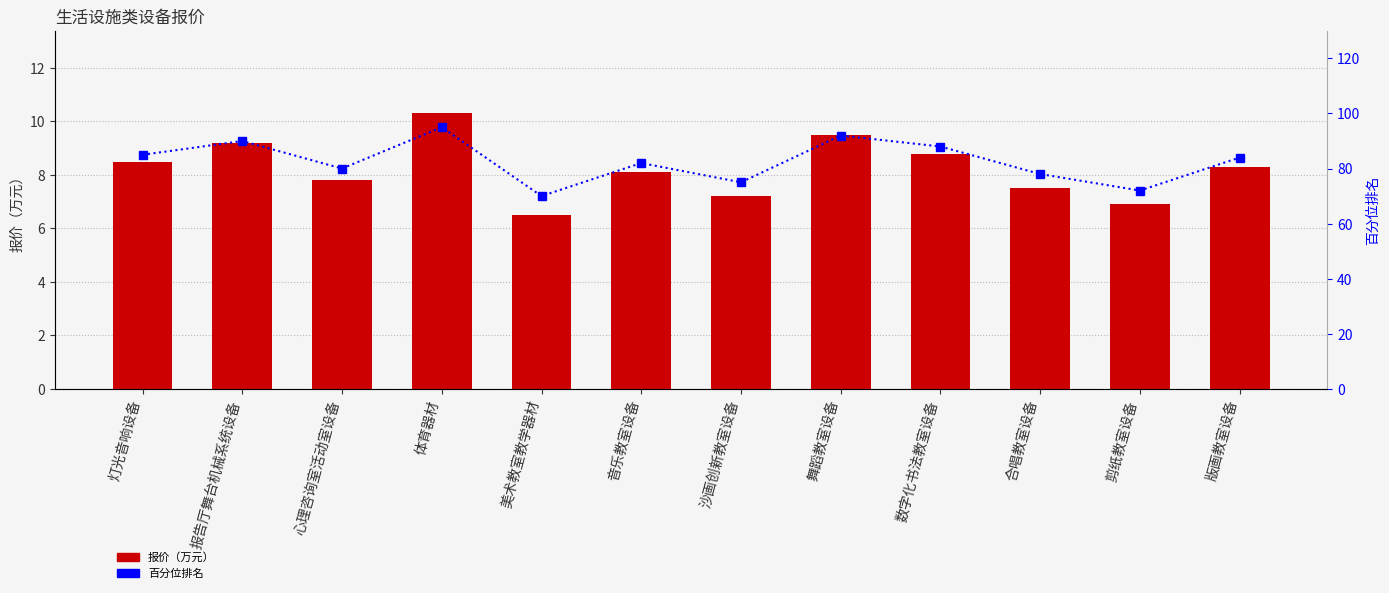

What is the average value of the 报价（万元） series?

8.2